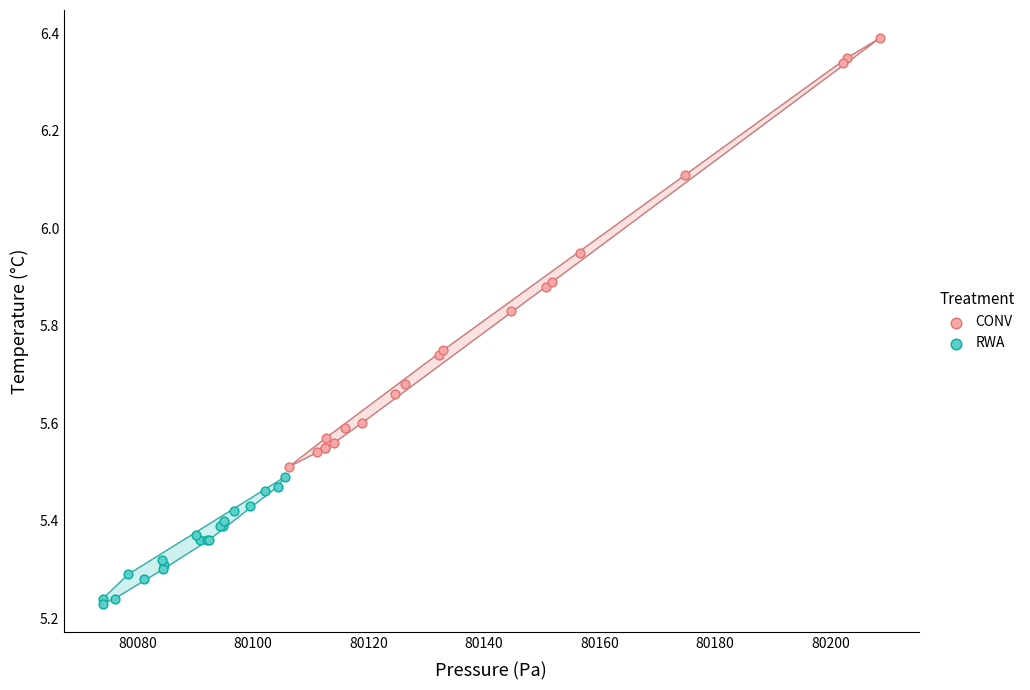

Which series contains the highest Y value?

CONV